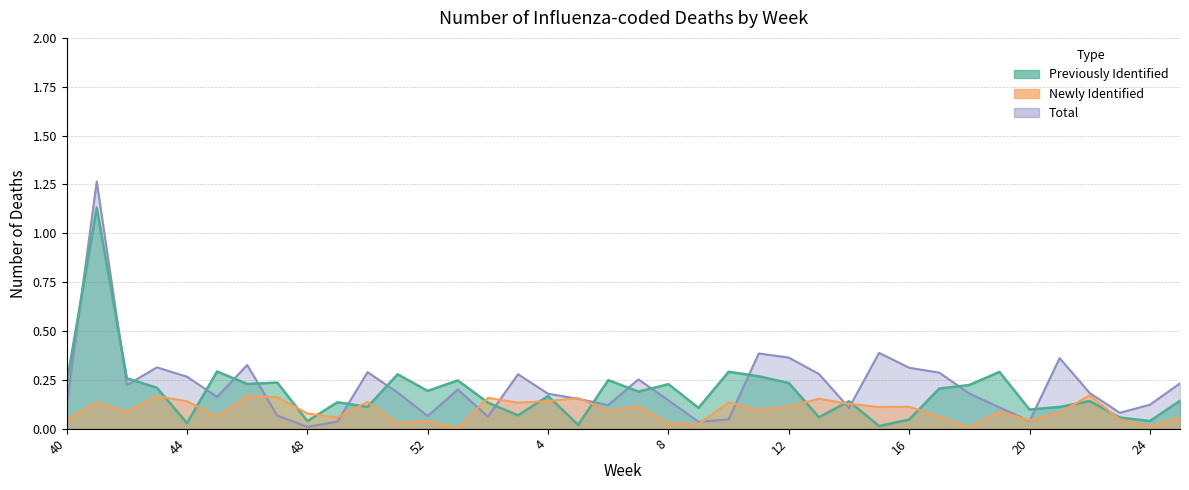

Reading left to right, list all the values displayed in this chart.

Previously Identified: 0	1	0	0	0	0	0	0	0	0	0	0	0	0	0	0	0	0	0	0	0	0	0	0	0	0	0	0	0	0	0	0	0	0	0	0	0	0
Newly Identified: 0	0	0	0	0	0	0	0	0	0	0	0	0	0	0	0	0	0	0	0	0	0	0	0	0	0	0	0	0	0	0	0	0	0	0	0	0	0
Total: 0	1	0	0	0	0	0	0	0	0	0	0	0	0	0	0	0	0	0	0	0	0	0	0	0	0	0	0	0	0	0	0	0	0	0	0	0	0